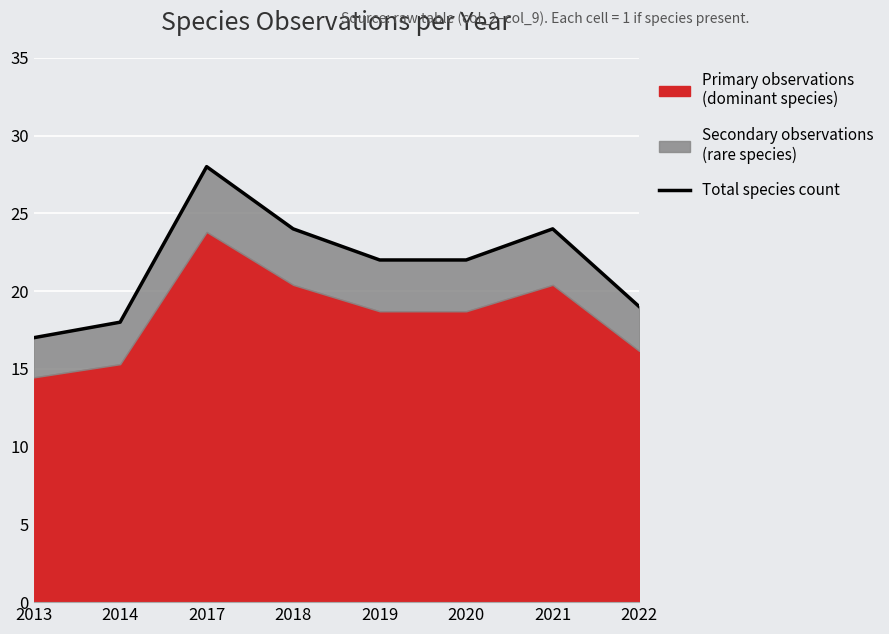

Which label corresponds to the smallest value in the chart?

2013